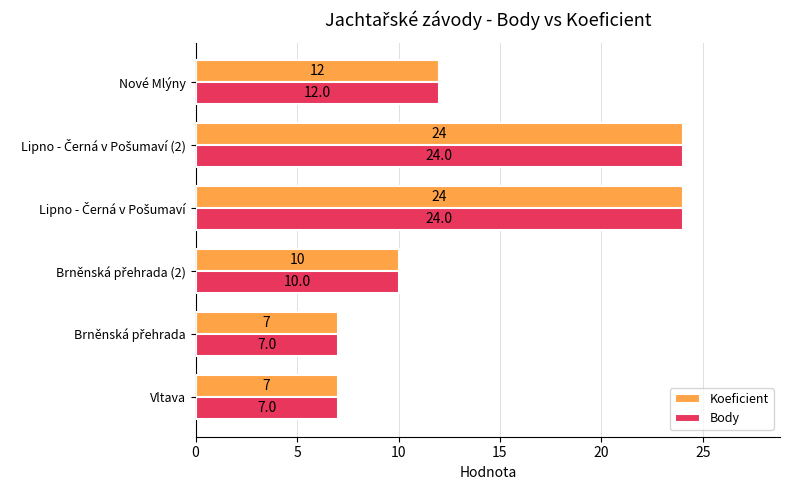

What is the difference between the second highest and minimum values in the Koeficient series?

17